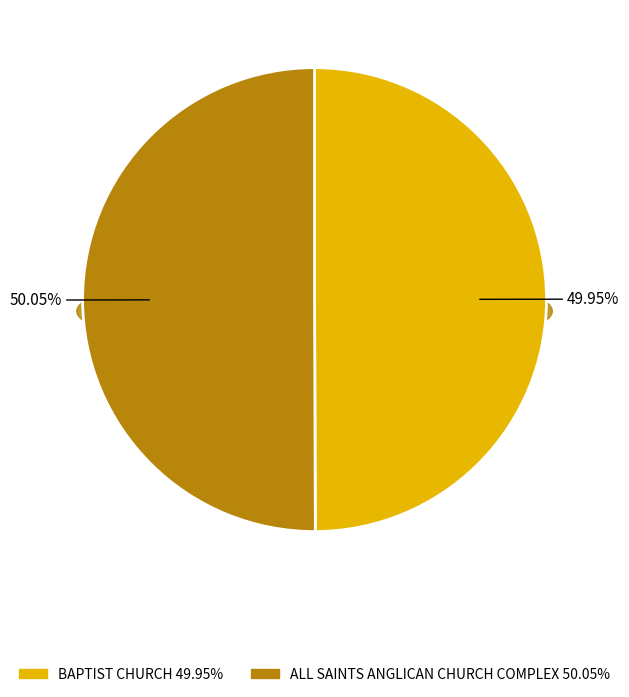

What percentage is the ALL SAINTS ANGLICAN CHURCH COMPLEX slice, to the nearest percent?

50%